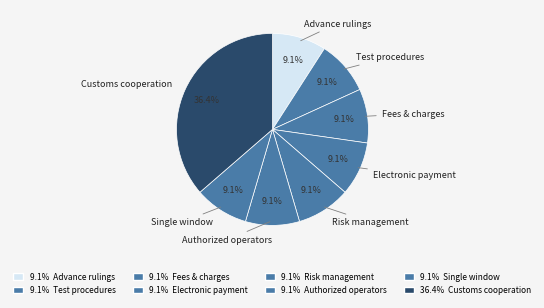

How many slices are in this pie chart?

8